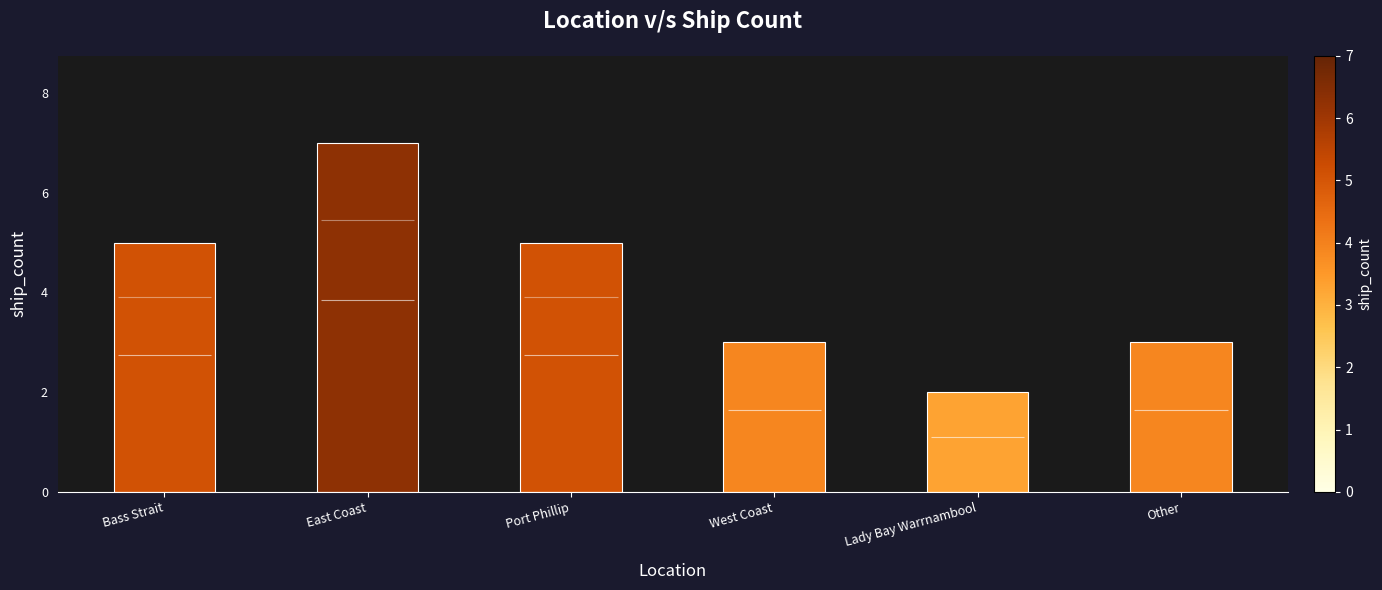

List the labels in order of value, smallest first.

Lady Bay Warrnambool, West Coast, Other, Bass Strait, Port Phillip, East Coast